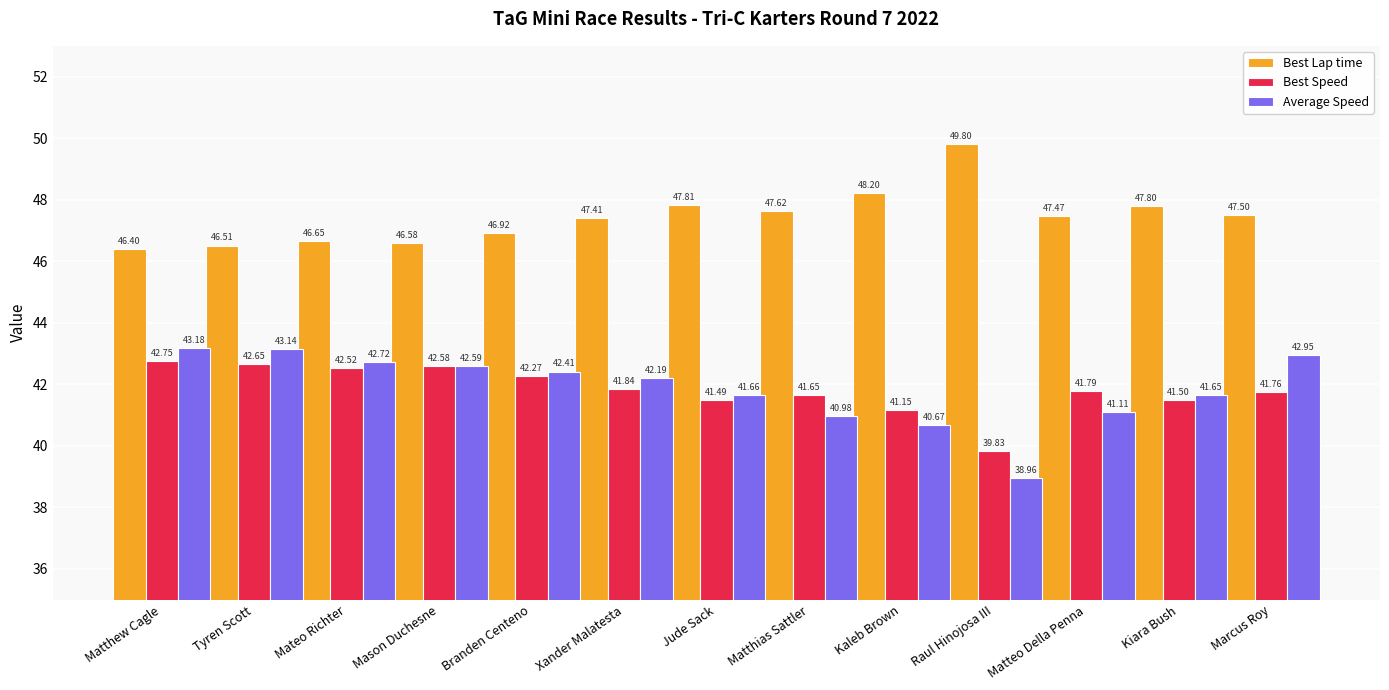

What is the sum of all Average Speed values?

544.2